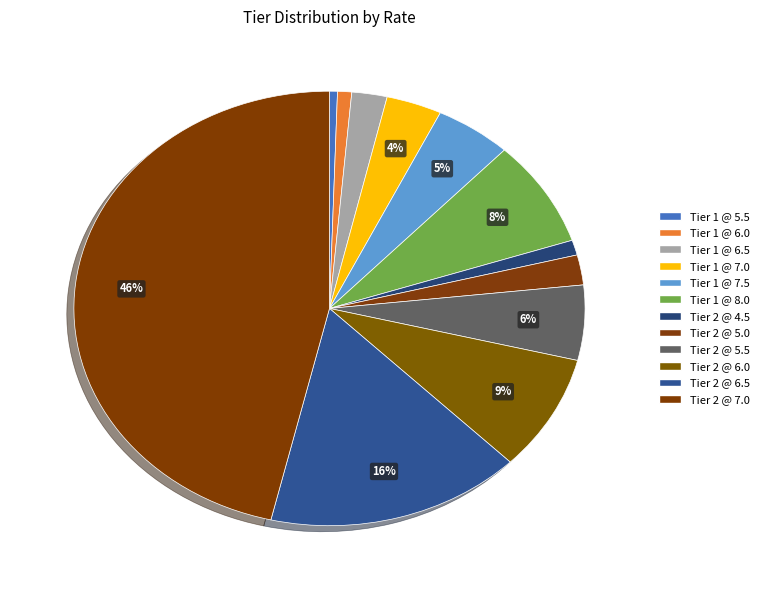

How many slices are in this pie chart?

12